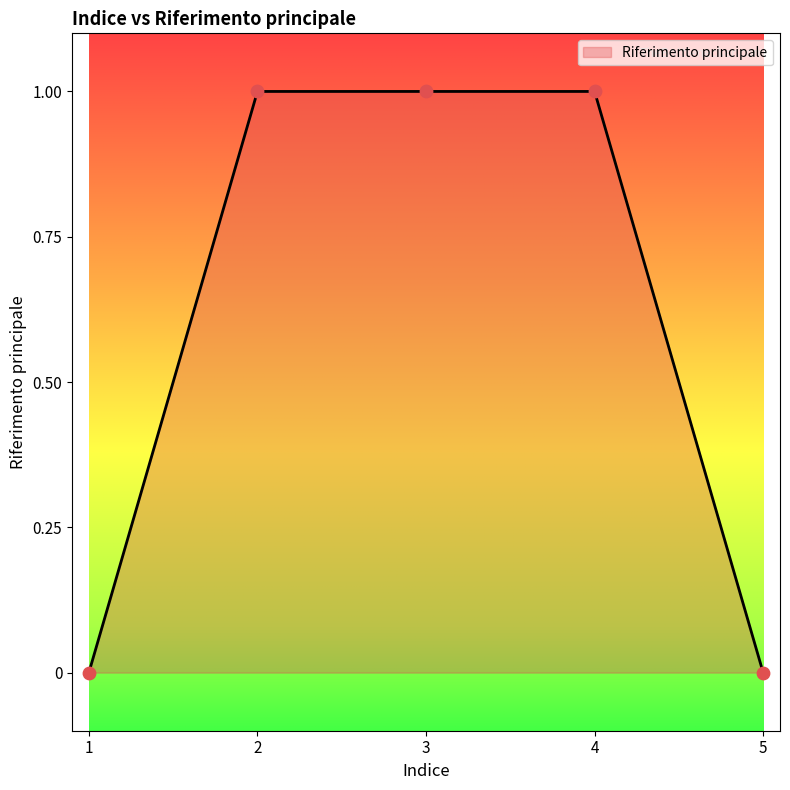

Between 5 and 3, which is larger?

3